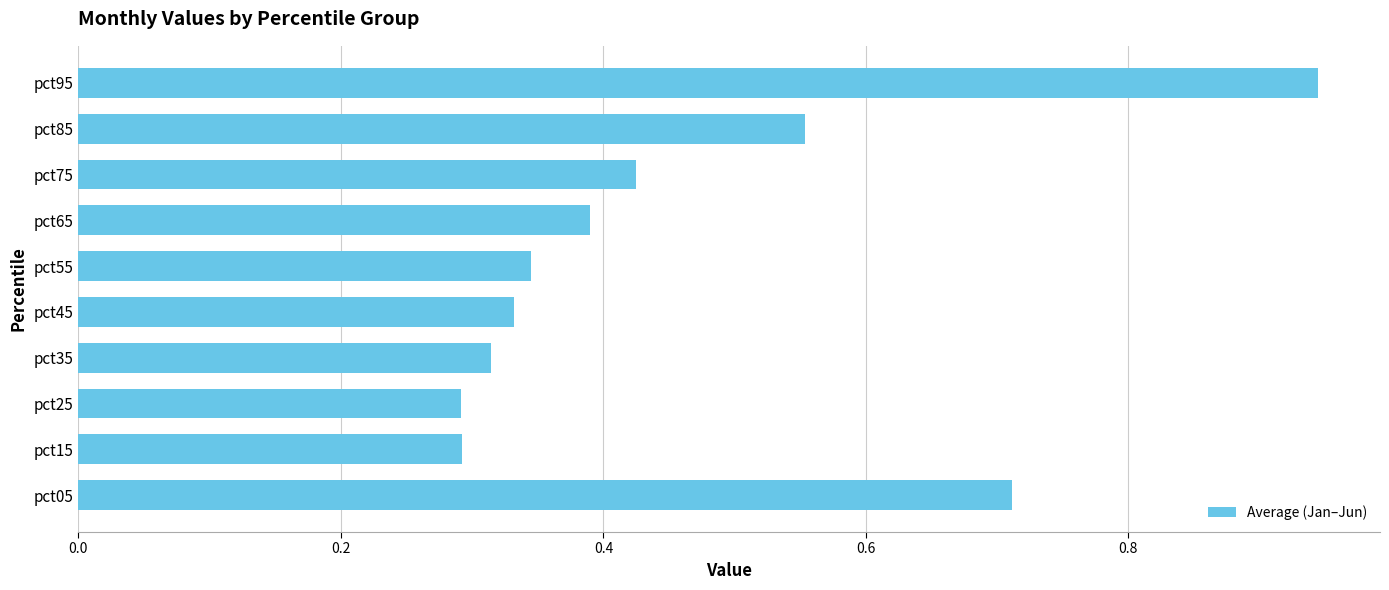

Which label corresponds to the largest value in the chart?

pct95